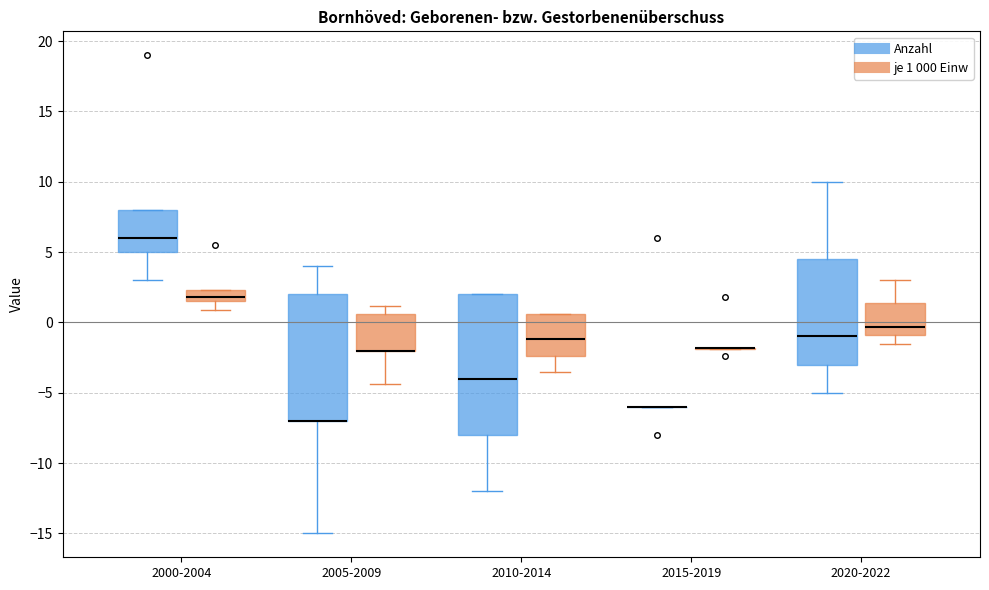

Reading left to right, read every box against the y-axis: the position of its median line, the range the box covers, and the ends of its whiskers. The values are not printed on the chart, so give them approximately, as read against the axis.

2000-2004 (Anzahl): median 6.0, box 5.0 to 8.0, whiskers 3.0 to 8.0
2000-2004 (je 1 000 Einw): median 2.0, box 1.5 to 2.5, whiskers 1.0 to 2.5
2005-2009 (Anzahl): median -7.0 (drawn on the box's lower edge), box -7.0 to 2.0, whiskers -15.0 to 4.0
2005-2009 (je 1 000 Einw): median -2.0 (drawn on the box's lower edge), box -2.0 to 0.5, whiskers -4.5 to 1.0
2010-2014 (Anzahl): median -4.0, box -8.0 to 2.0, whiskers -12.0 to 2.0
2010-2014 (je 1 000 Einw): median -1.0, box -2.5 to 0.5, whiskers -3.5 to 0.5
2015-2019 (Anzahl): box collapsed to a line at -6.0, whiskers -6.0 to -6.0
2015-2019 (je 1 000 Einw): box collapsed to a line at -2.0, whiskers -2.0 to -2.0
2020-2022 (Anzahl): median -1.0, box -3.0 to 4.5, whiskers -5.0 to 10.0
2020-2022 (je 1 000 Einw): median -0.5, box -1.0 to 1.5, whiskers -1.5 to 3.0